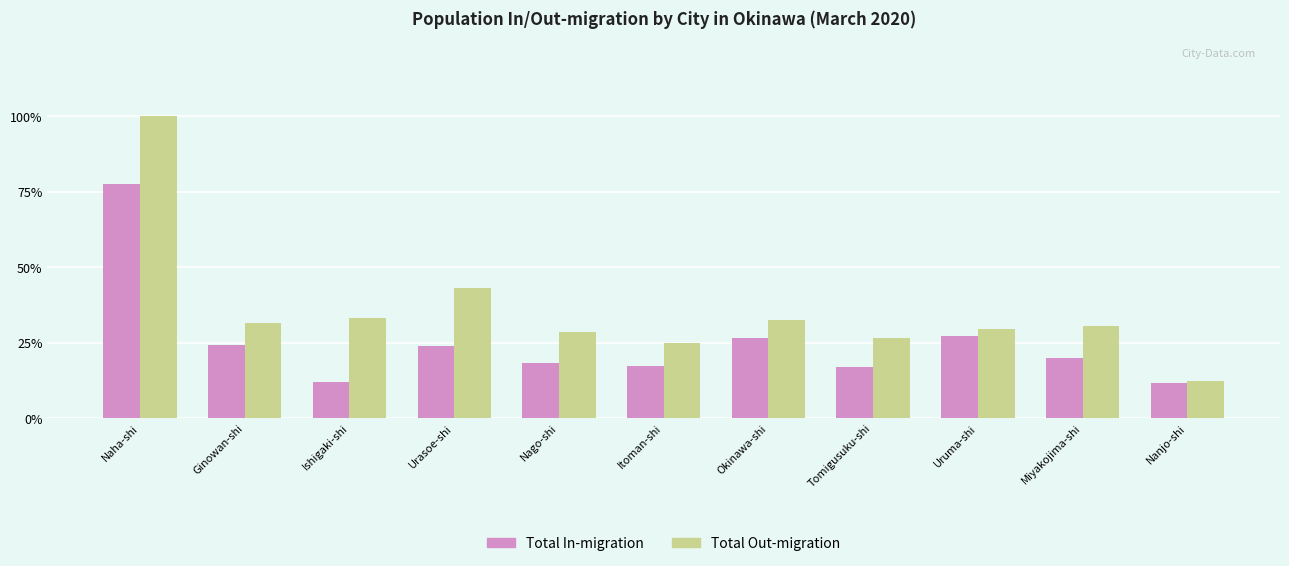

Which label corresponds to the largest value in the chart?

Naha-shi